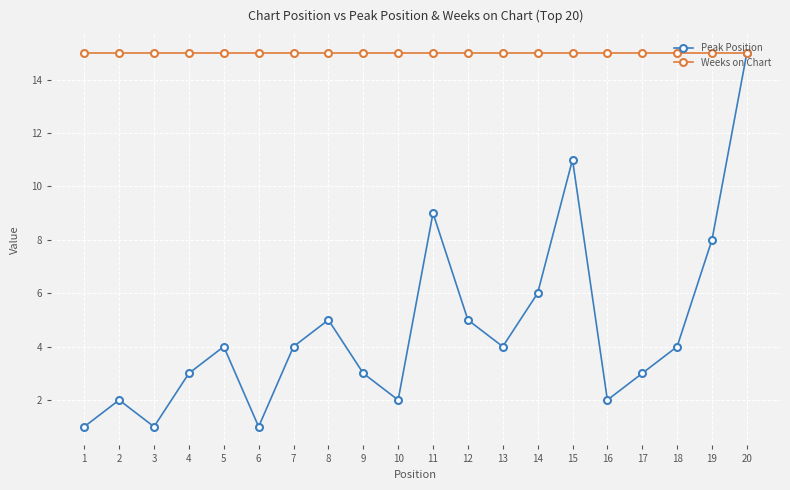

At which category is the sum across all series the highest?

20